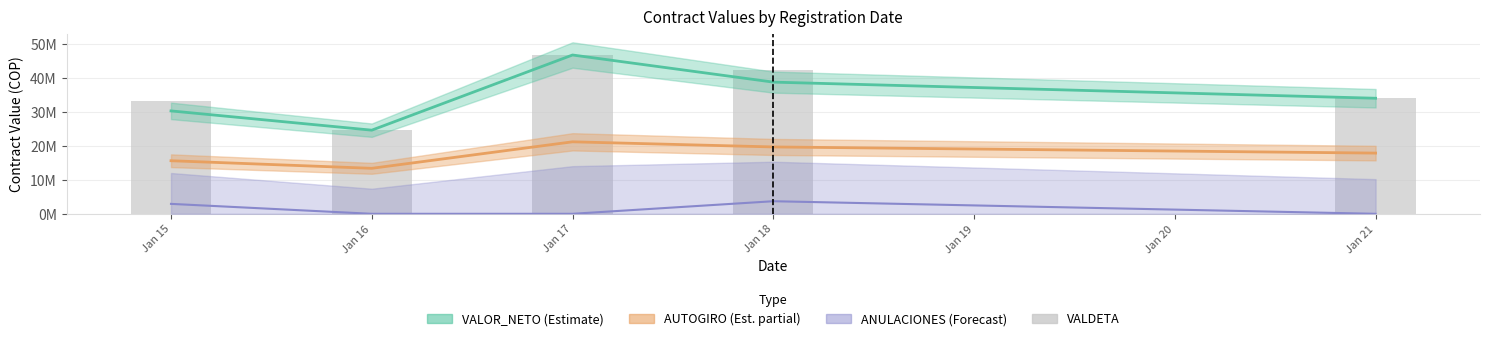

How many data points are less than 33969400?

2